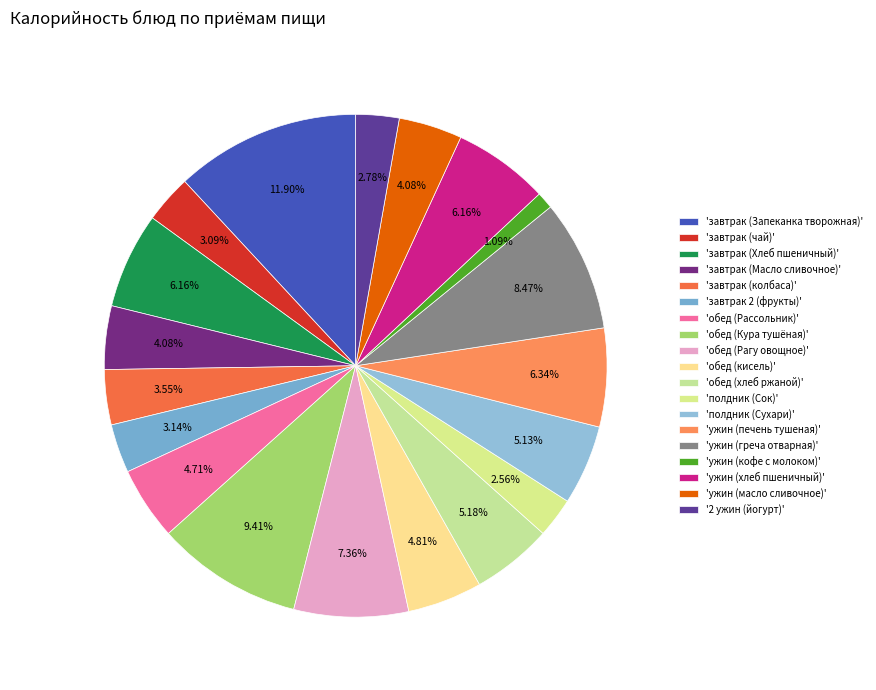

To the nearest percent, what is the difference between the largest and smallest slice percentages?

11%